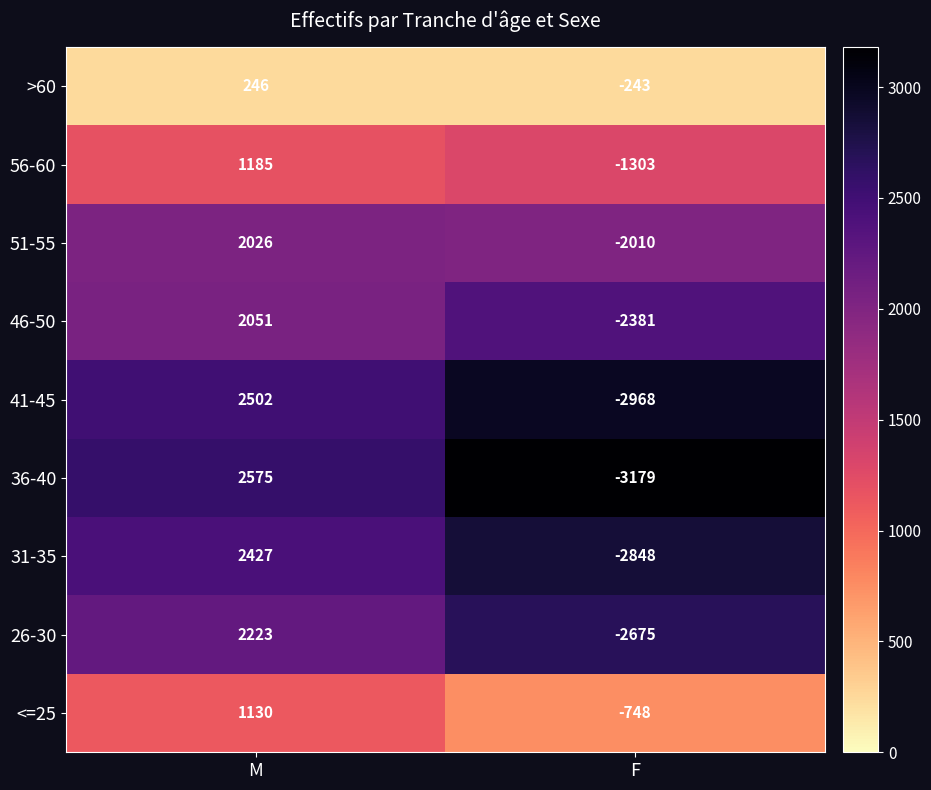

What is the sum of the 56-60 values at F and M?

-118